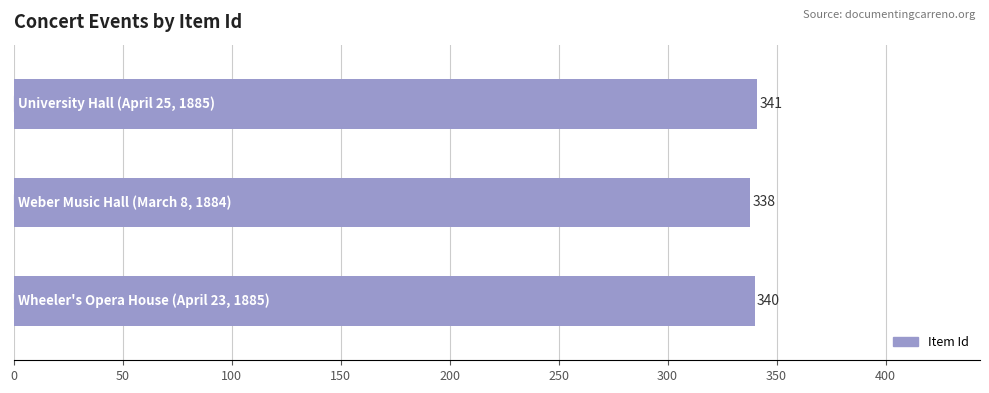

What is the value of the 2nd bar from the top?

338